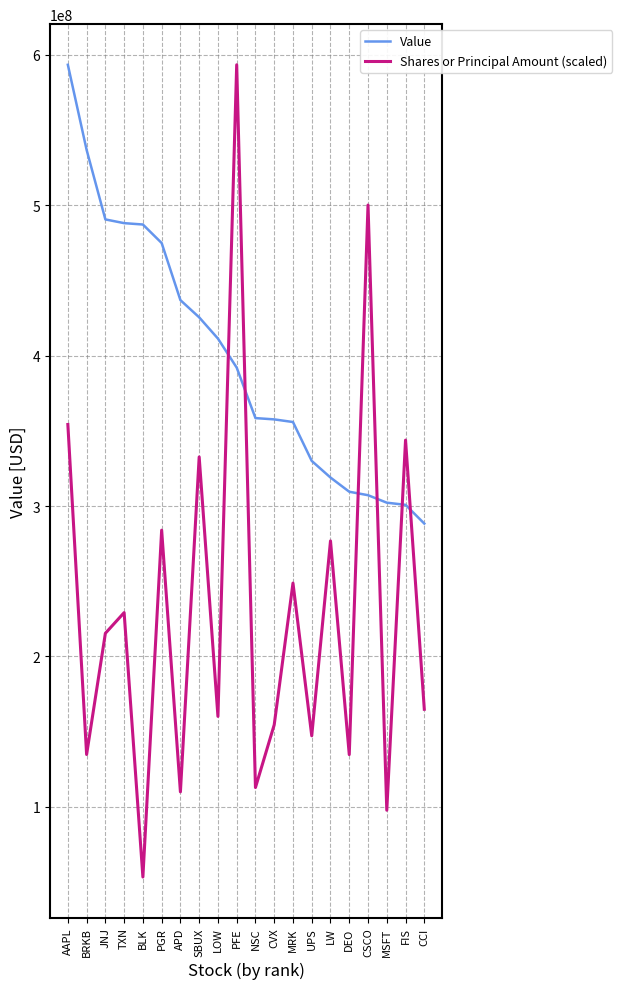

Is the value of Shares or Principal Amount (scaled) at PGR greater than the value of Value at AAPL?

No